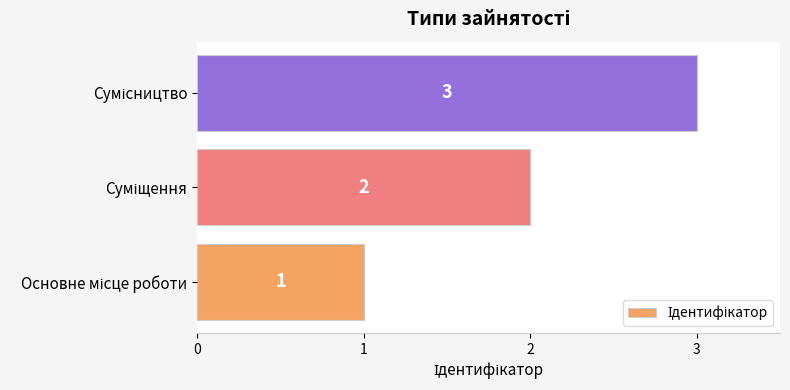

What is the minimum value shown in the chart?

1